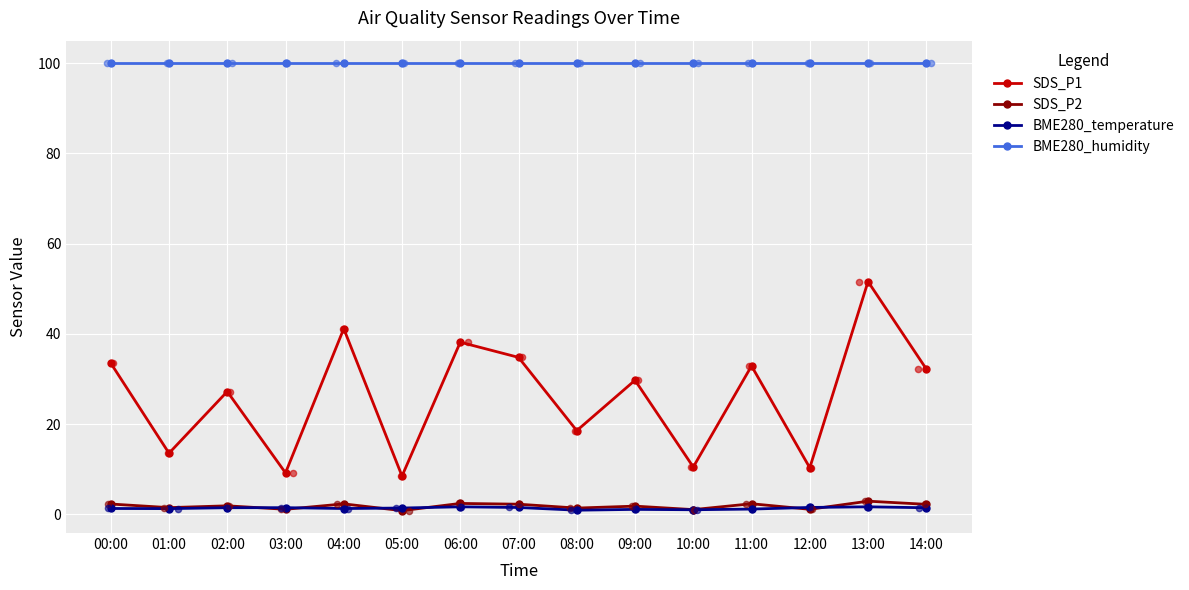

Is the value of SDS_P2 at 11:00 greater than the value of BME280_temperature at 01:00?

Yes